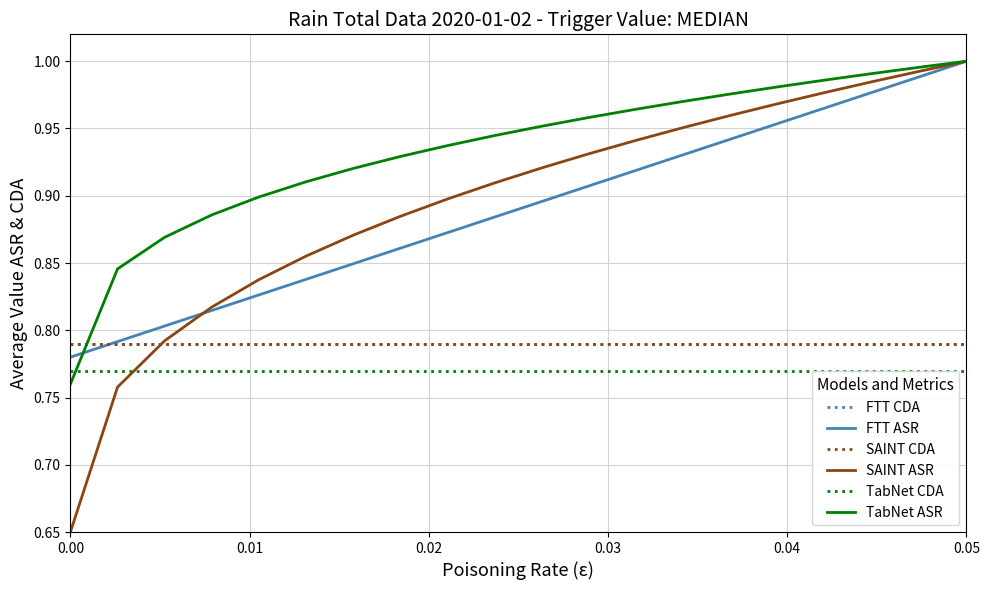

Reading left to right, transcribe all the data shown in this chart.

FTT CDA: 0.8	0.8	0.8	0.8	0.8	0.8	0.8	0.8	0.8	0.8	0.8	0.8	0.8	0.8	0.8	0.8	0.8	0.8	0.8	0.8
FTT ASR: 0.8	0.8	0.8	0.8	0.8	0.8	0.8	0.9	0.9	0.9	0.9	0.9	0.9	0.9	0.9	1.0	1.0	1.0	1.0	1.0
SAINT CDA: 0.8	0.8	0.8	0.8	0.8	0.8	0.8	0.8	0.8	0.8	0.8	0.8	0.8	0.8	0.8	0.8	0.8	0.8	0.8	0.8
SAINT ASR: 0.7	0.8	0.8	0.8	0.8	0.9	0.9	0.9	0.9	0.9	0.9	0.9	0.9	1.0	1.0	1.0	1.0	1.0	1.0	1.0
TabNet CDA: 0.8	0.8	0.8	0.8	0.8	0.8	0.8	0.8	0.8	0.8	0.8	0.8	0.8	0.8	0.8	0.8	0.8	0.8	0.8	0.8
TabNet ASR: 0.8	0.8	0.9	0.9	0.9	0.9	0.9	0.9	0.9	0.9	1.0	1.0	1.0	1.0	1.0	1.0	1.0	1.0	1.0	1.0